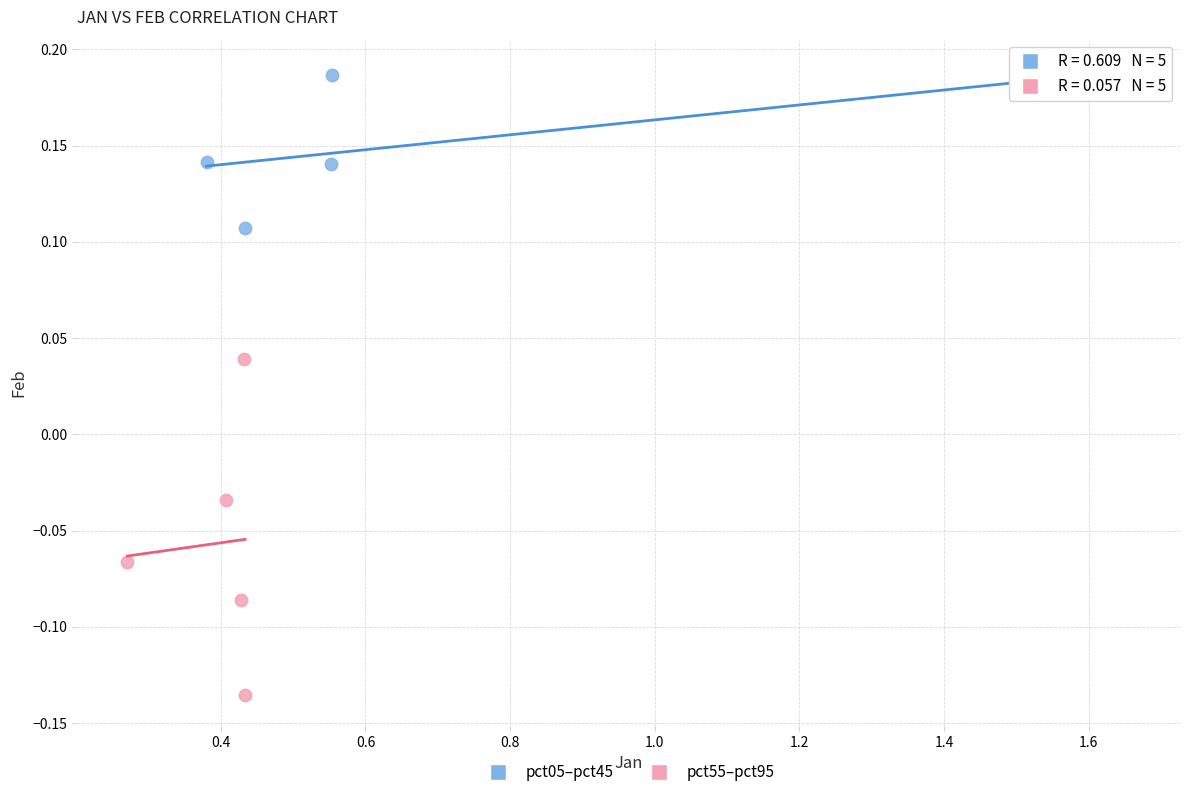

Which series has the widest spread of Y values?

pct55–pct95